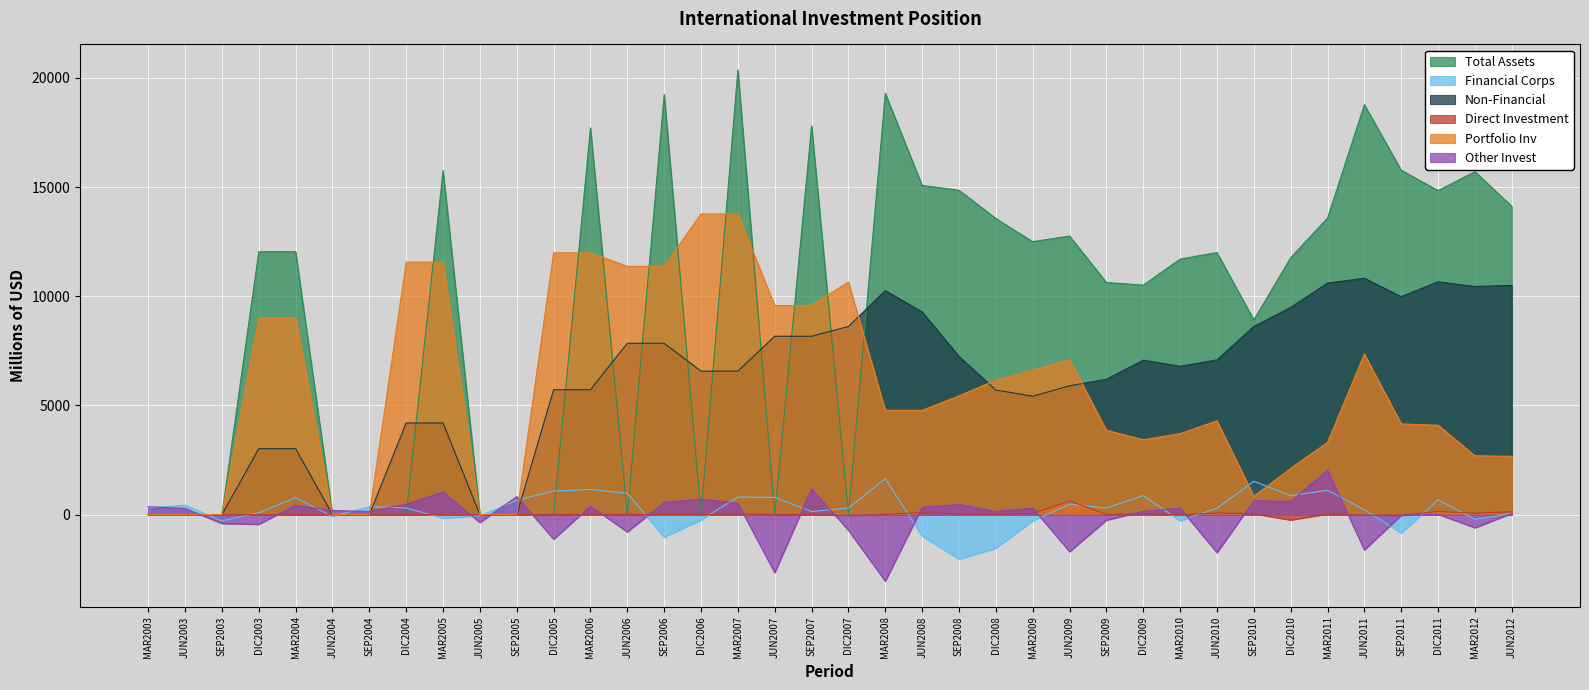

How many negative values does the Other Invest series have?

14